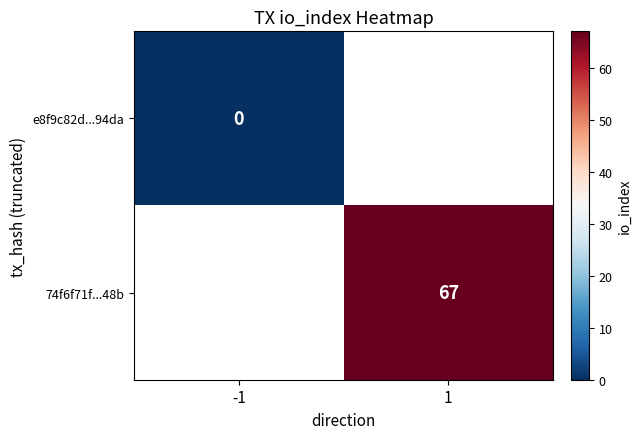

Between -1 and 1, which is larger?

1